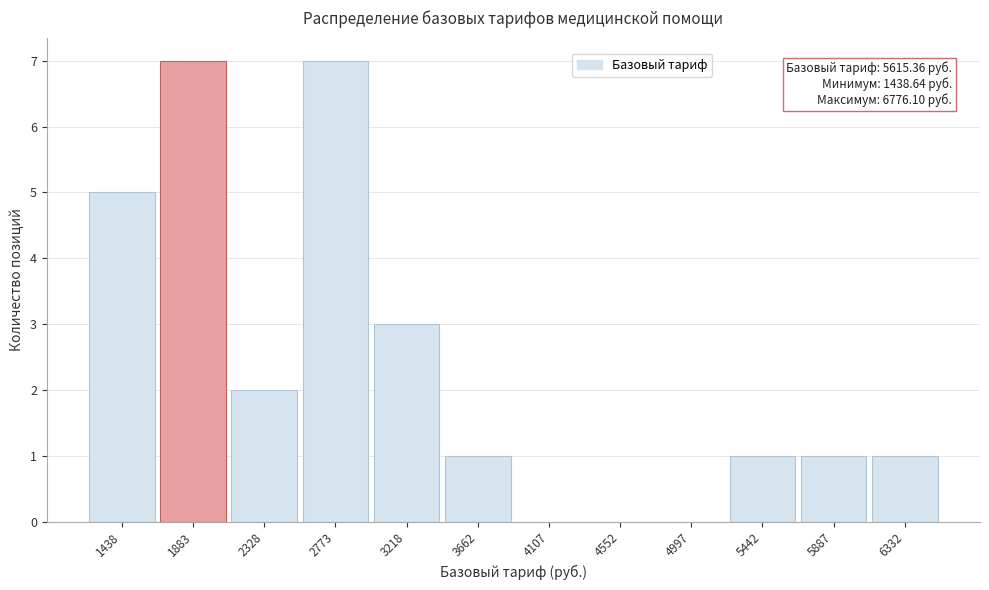

Reading left to right, transcribe all the data shown in this chart.

1438=5	1883=7	2328=2	2773=7	3218=3	3662=1	4107=0	4552=0	4997=0	5442=1	5887=1	6332=1